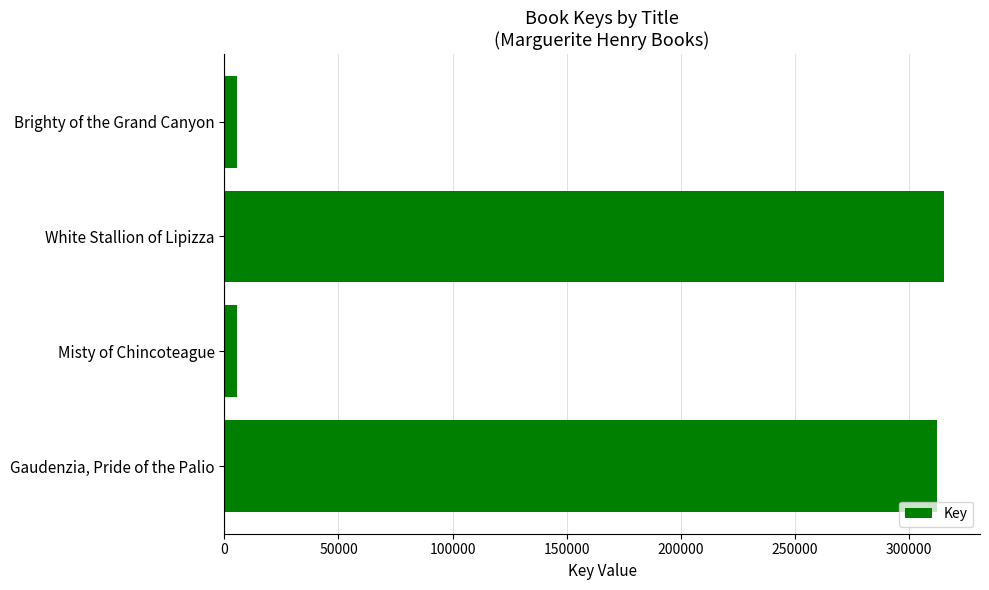

Where is the data nearest to the value 160425?

Gaudenzia, Pride of the Palio